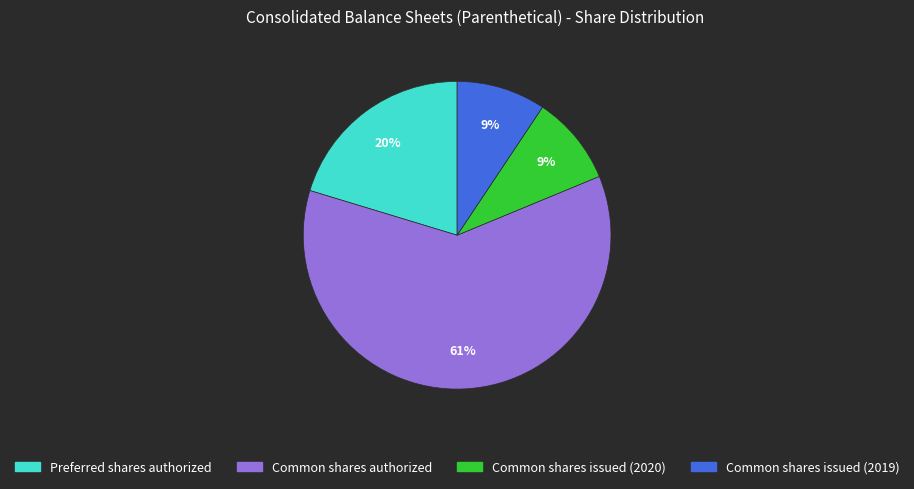

What is the largest slice in the pie chart?

Common shares authorized